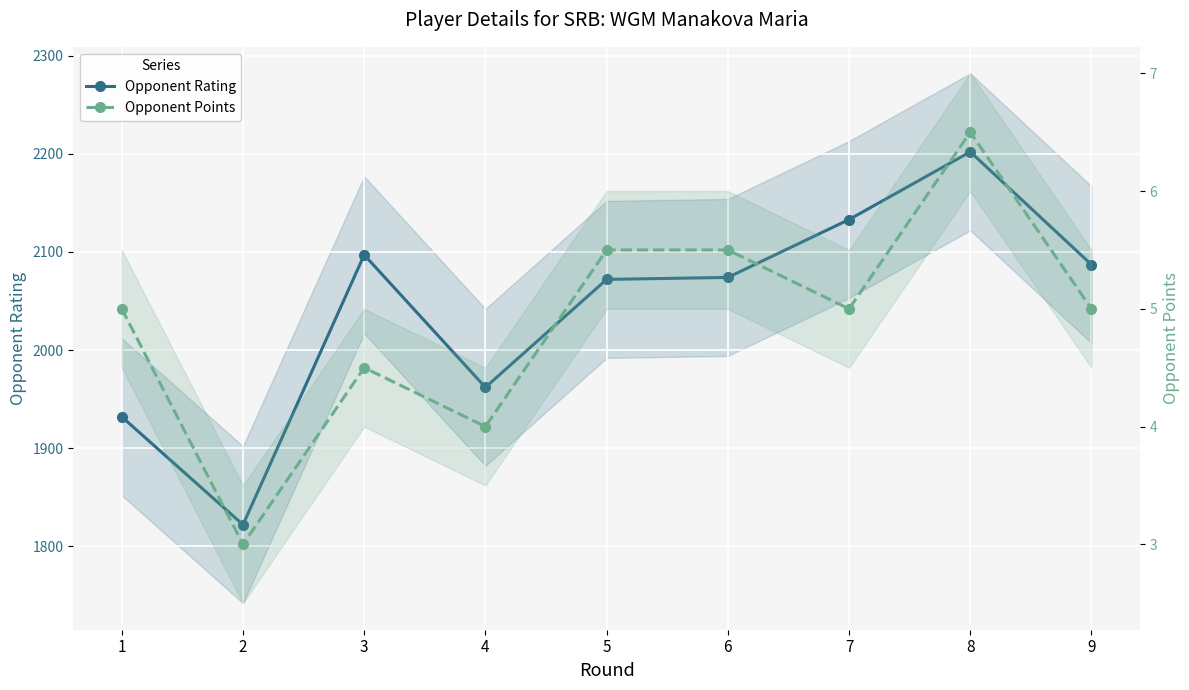

At which category is the sum across all series the highest?

8